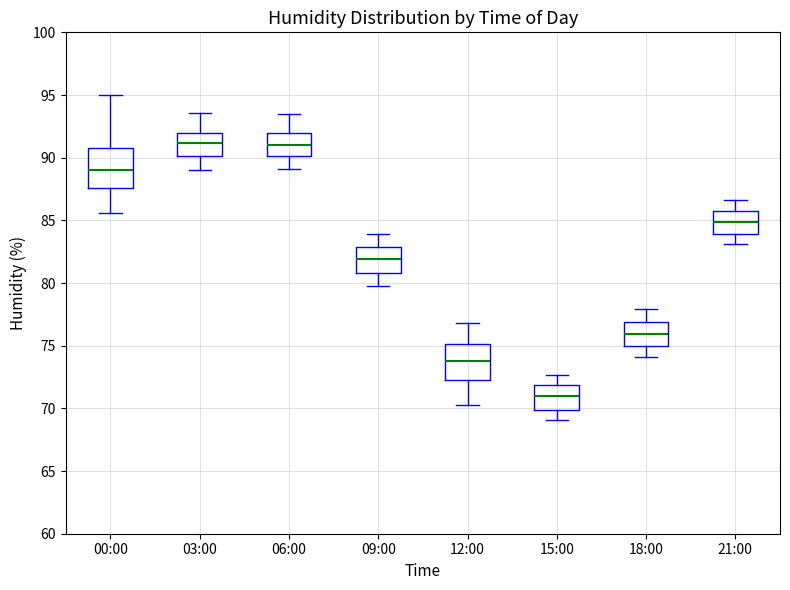

Where does the upper whisker of the box for 09:00 end on the y-axis? The values are not printed on the chart, so give them approximately, as read against the axis.

84.0